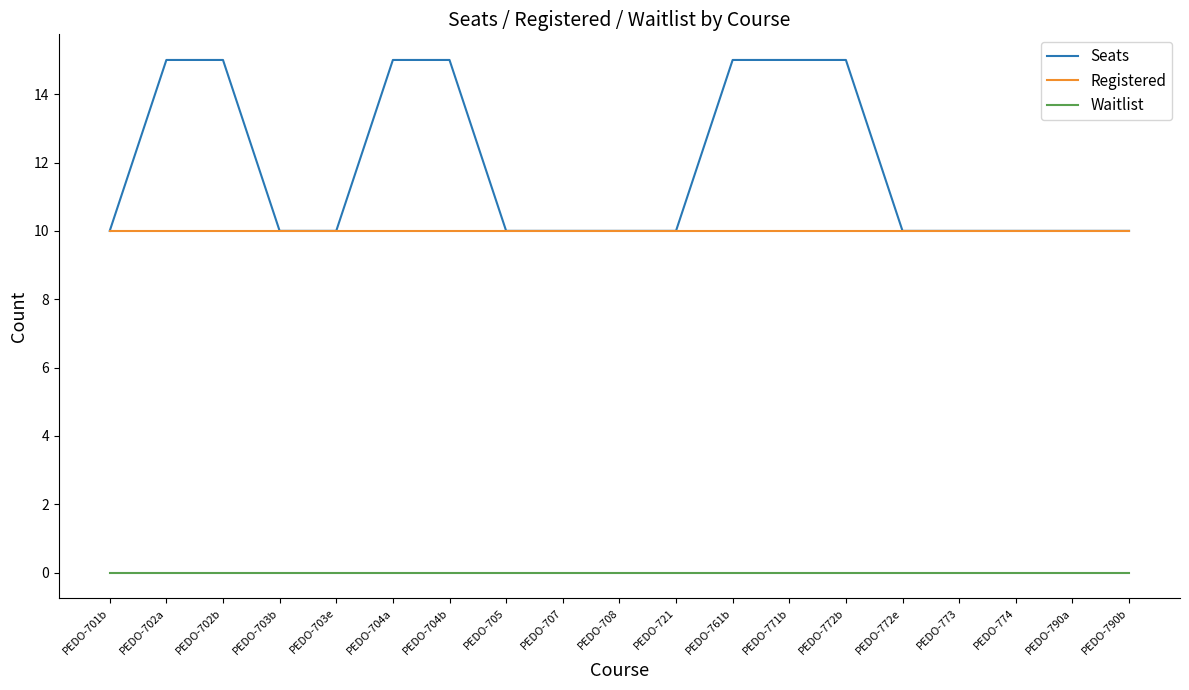

Reading left to right, transcribe all the data shown in this chart.

Seats: PEDO-701b=10	PEDO-702a=15	PEDO-702b=15	PEDO-703b=10	PEDO-703e=10	PEDO-704a=15	PEDO-704b=15	PEDO-705=10	PEDO-707=10	PEDO-708=10	PEDO-721=10	PEDO-761b=15	PEDO-771b=15	PEDO-772b=15	PEDO-772e=10	PEDO-773=10	PEDO-774=10	PEDO-790a=10	PEDO-790b=10
Registered: PEDO-701b=10	PEDO-702a=10	PEDO-702b=10	PEDO-703b=10	PEDO-703e=10	PEDO-704a=10	PEDO-704b=10	PEDO-705=10	PEDO-707=10	PEDO-708=10	PEDO-721=10	PEDO-761b=10	PEDO-771b=10	PEDO-772b=10	PEDO-772e=10	PEDO-773=10	PEDO-774=10	PEDO-790a=10	PEDO-790b=10
Waitlist: PEDO-701b=0	PEDO-702a=0	PEDO-702b=0	PEDO-703b=0	PEDO-703e=0	PEDO-704a=0	PEDO-704b=0	PEDO-705=0	PEDO-707=0	PEDO-708=0	PEDO-721=0	PEDO-761b=0	PEDO-771b=0	PEDO-772b=0	PEDO-772e=0	PEDO-773=0	PEDO-774=0	PEDO-790a=0	PEDO-790b=0